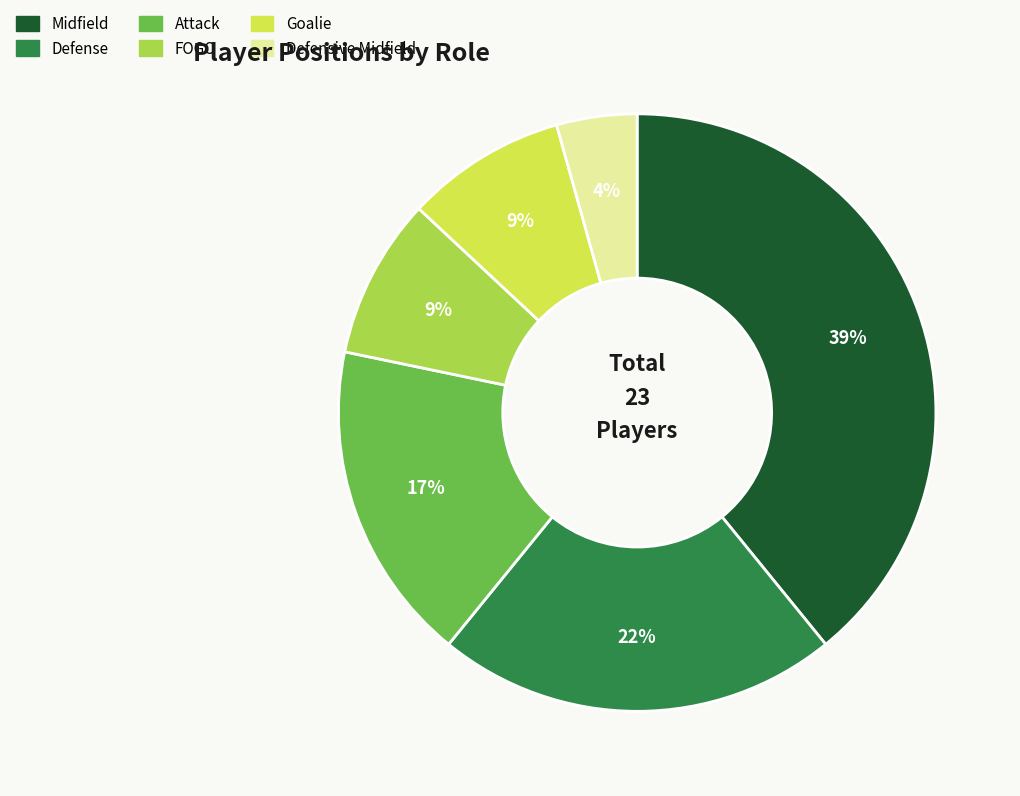

Between Defense and Attack, which is larger?

Defense